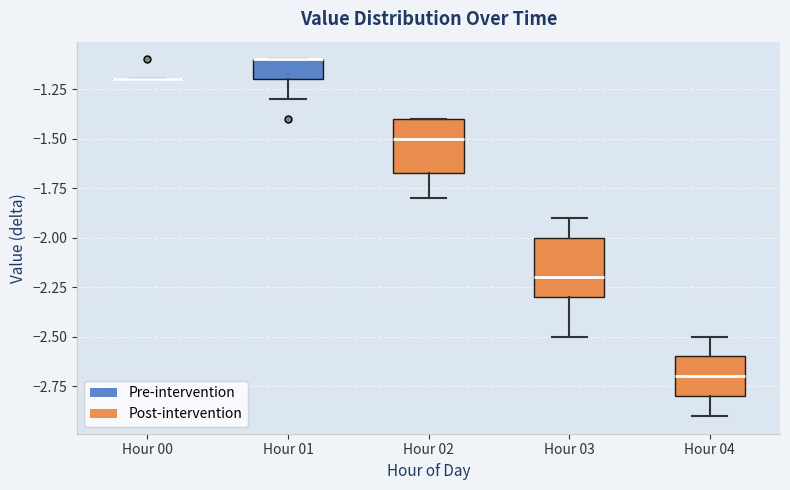

Where is the lower edge of the box for Hour 02 on the y-axis? The values are not printed on the chart, so give them approximately, as read against the axis.

-1.65